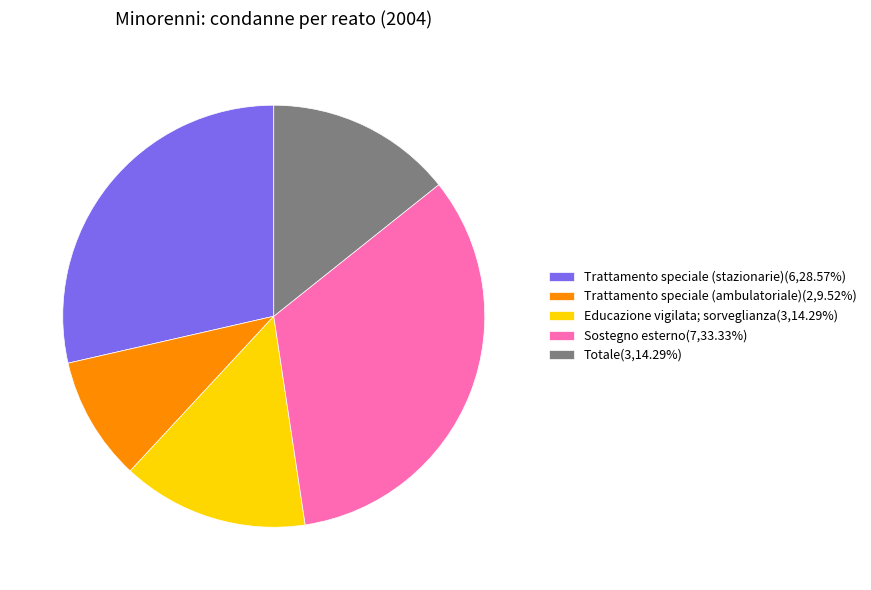

Do Educazione vigilata; sorveglianza(3,14.29%) and Trattamento speciale (stazionarie)(6,28.57%) together represent more than half of the pie?

No